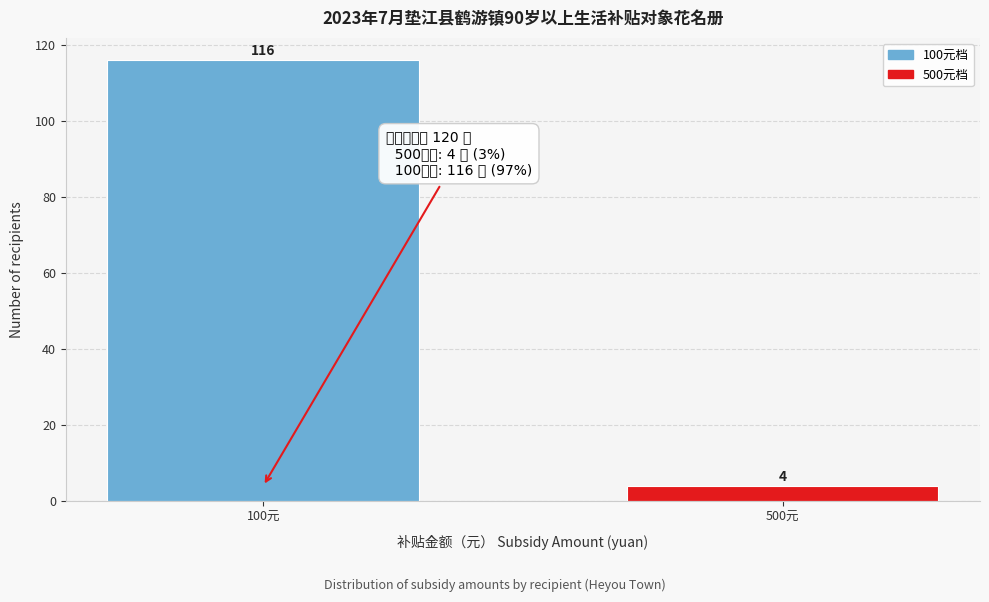

Reading right to left, list all the values displayed in this chart.

4	116